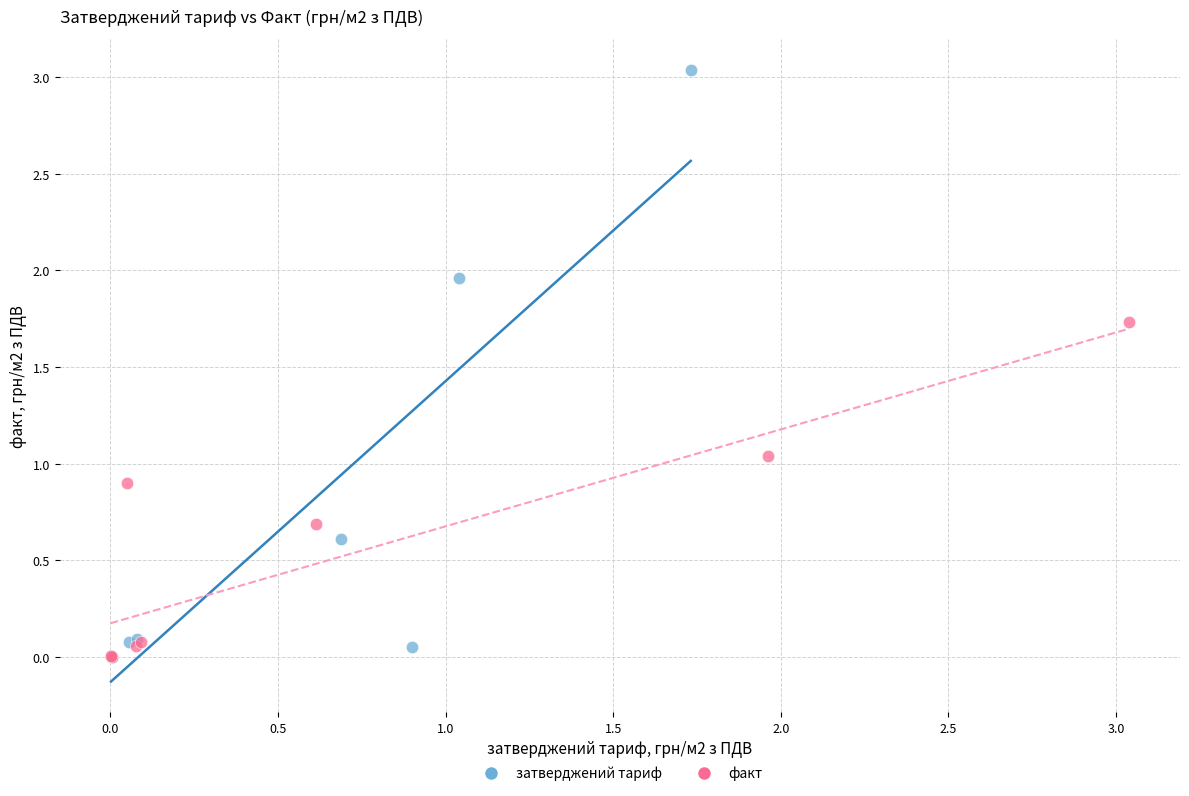

Which series has the widest spread of Y values?

затверджений тариф